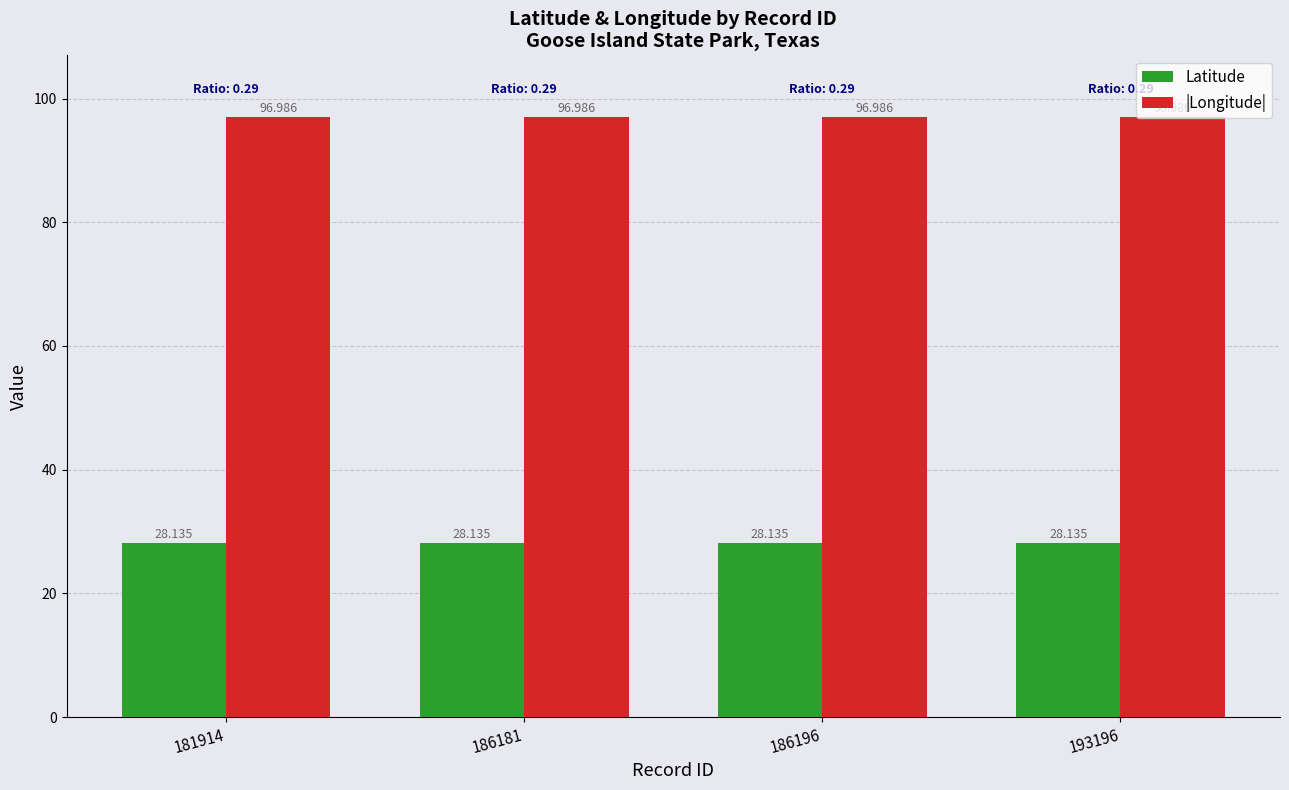

Rank the series at 186196 from lowest to highest value.

Latitude, |Longitude|